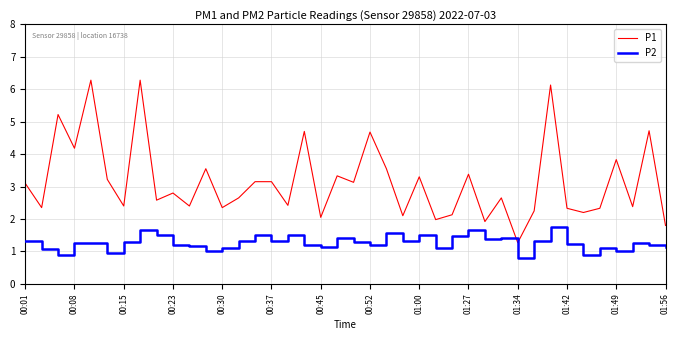

True or false: P2 and P1 cross at least once.

False